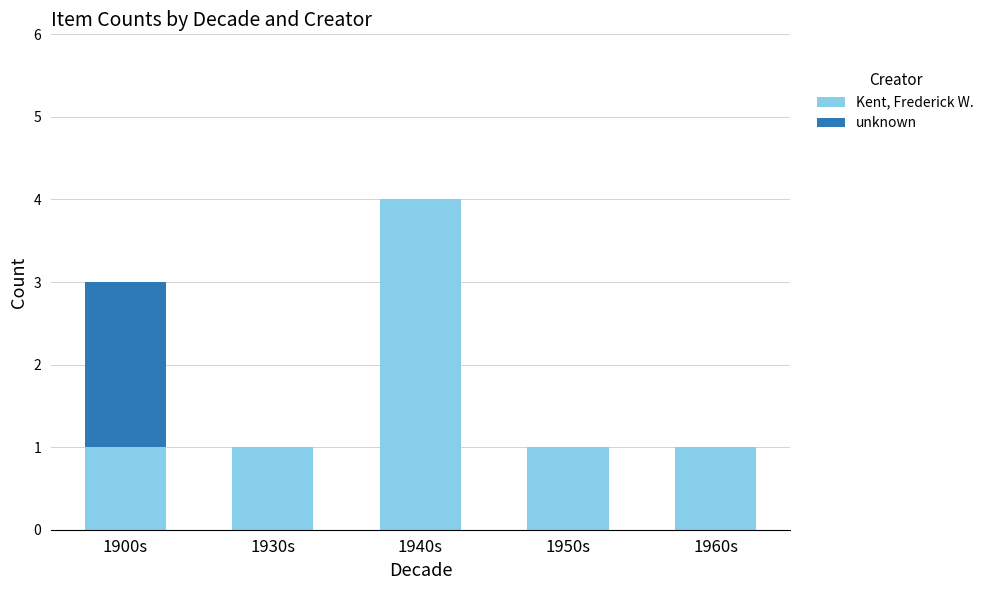

Which category has the highest value in the Kent, Frederick W. series?

1940s